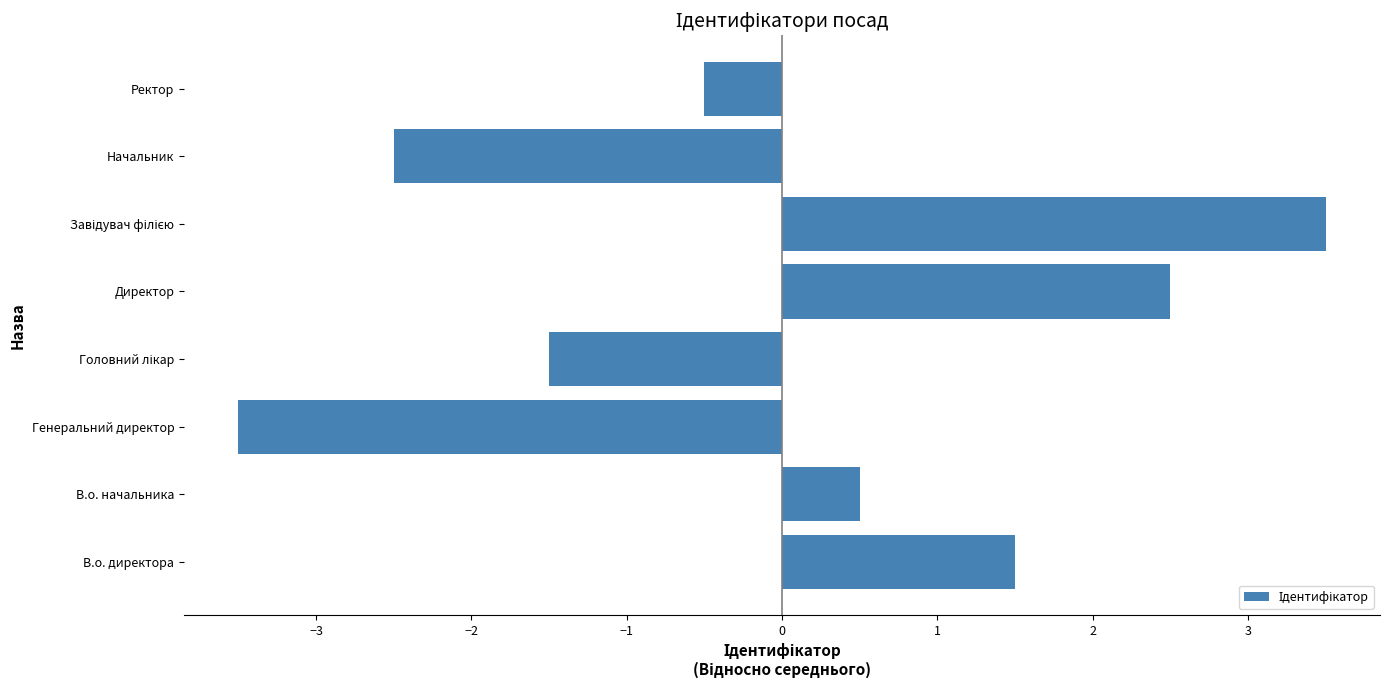

Between Директор and Ректор, which is larger?

Директор